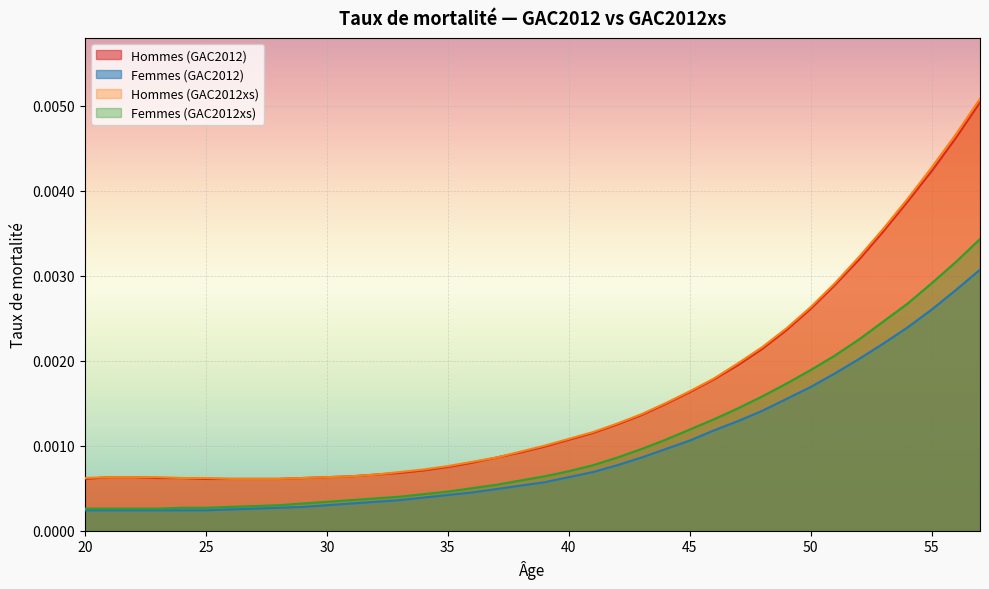

Which series has the largest total across all categories?

Hommes (GAC2012xs)